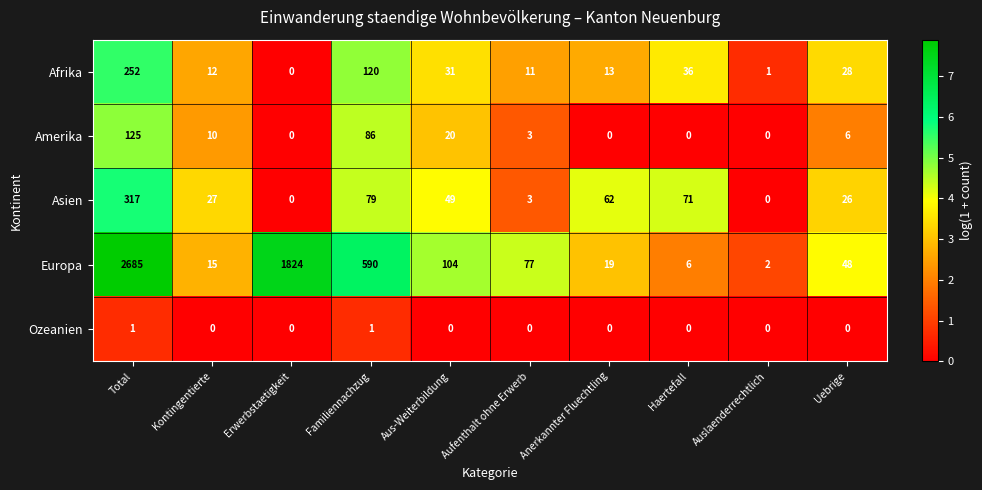

At which category is the sum across all series the highest?

Total